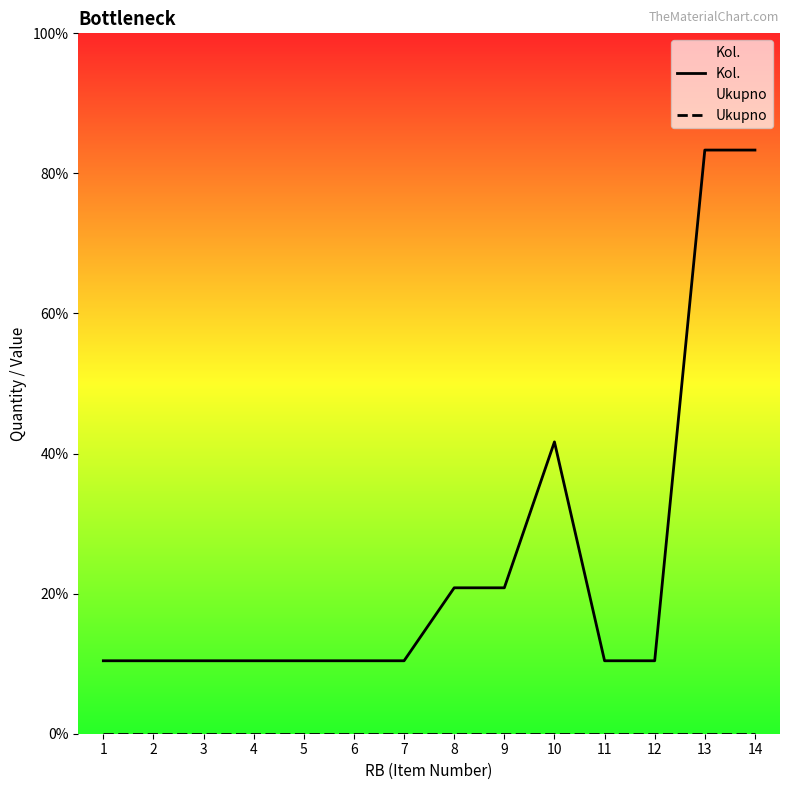

At which category is the sum across all series the highest?

13